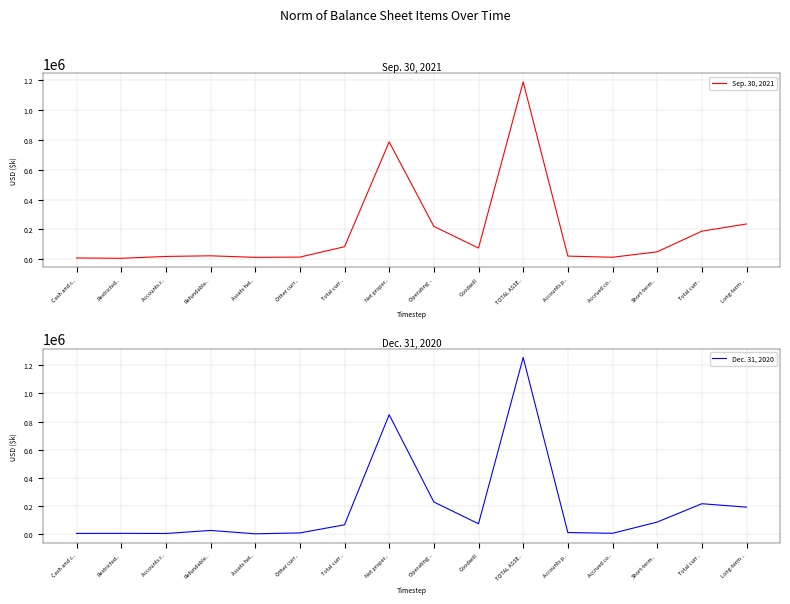

How many data points does each series have?

16